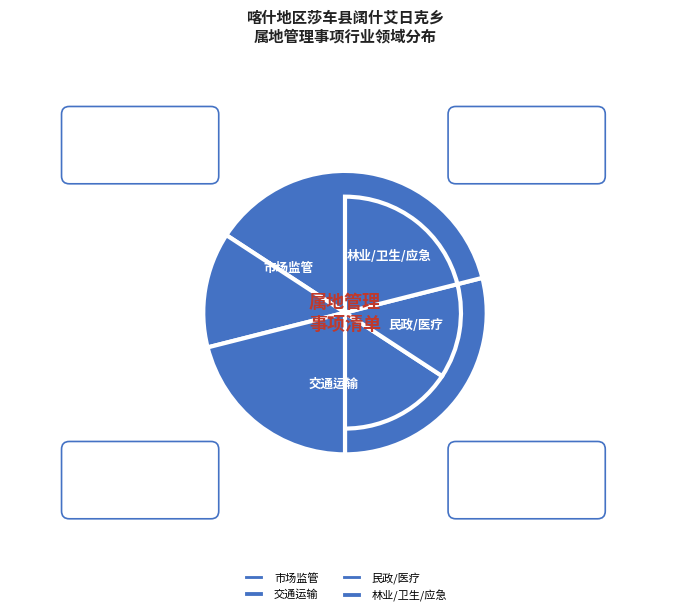

Which has a higher value, 交通运输 or 林业/卫生/应急?

交通运输